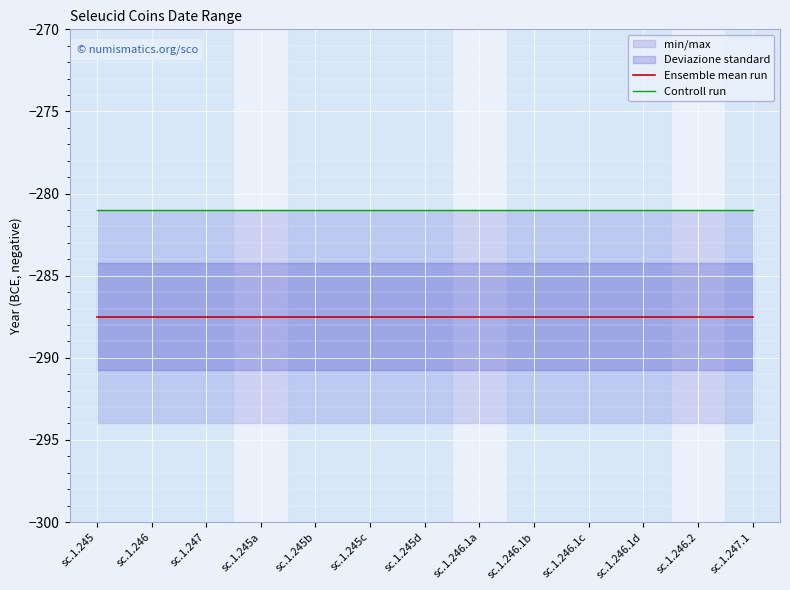

What is the label of the 5th point from the left?

sc.1.245b